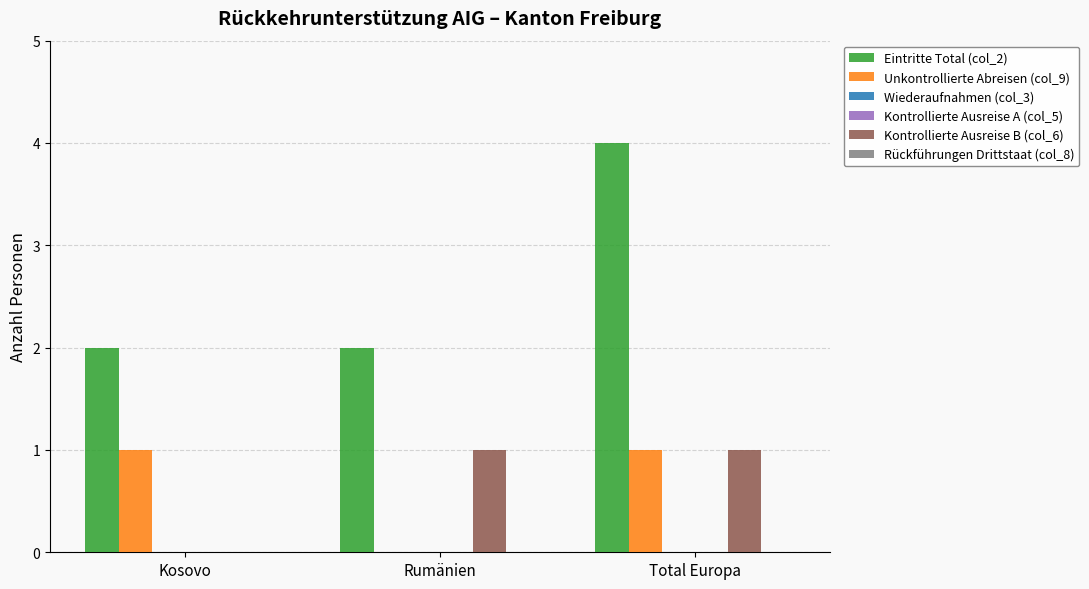

Are the bars grouped side by side (vs. stacked)?

Yes